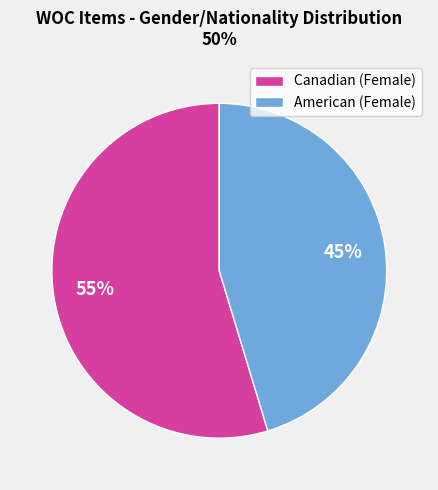

How many slices are in this pie chart?

2